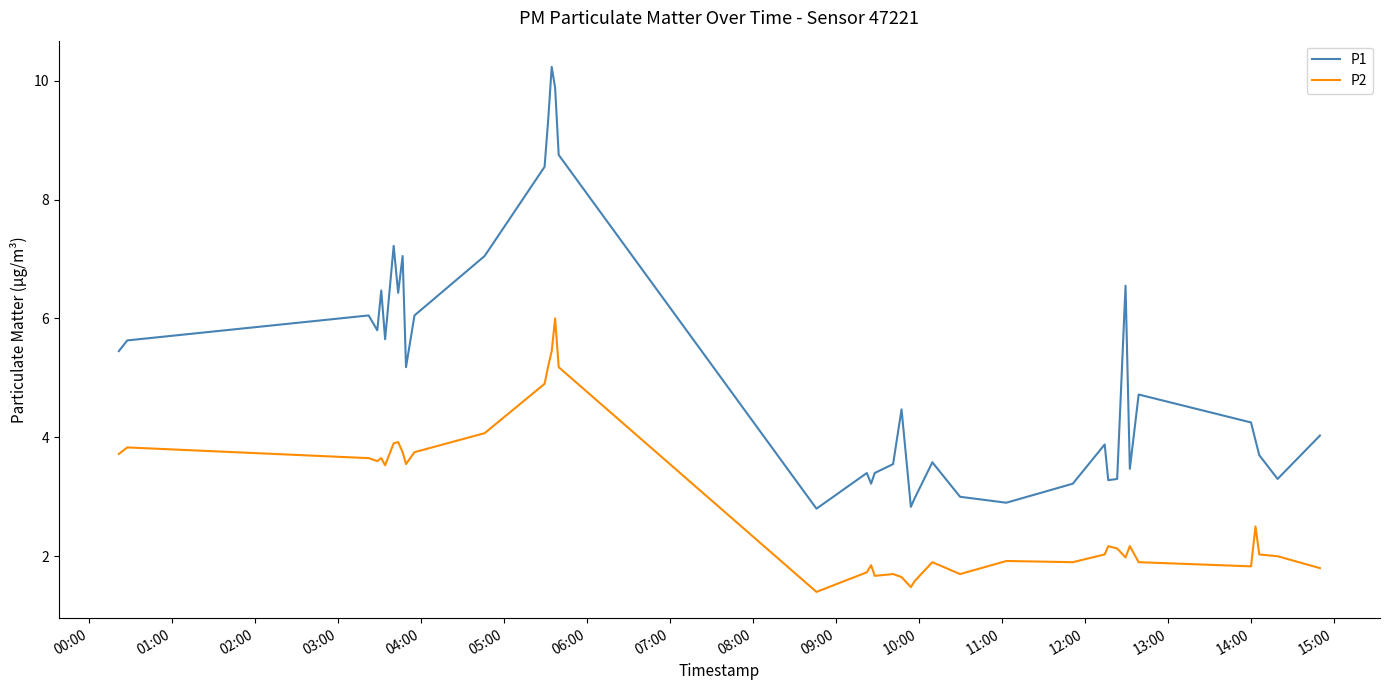

What is the minimum value shown in the chart?

1.4